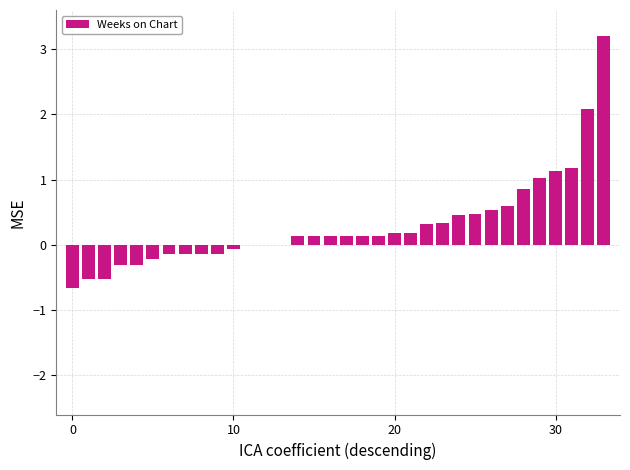

What is the sum of all values?

10.2